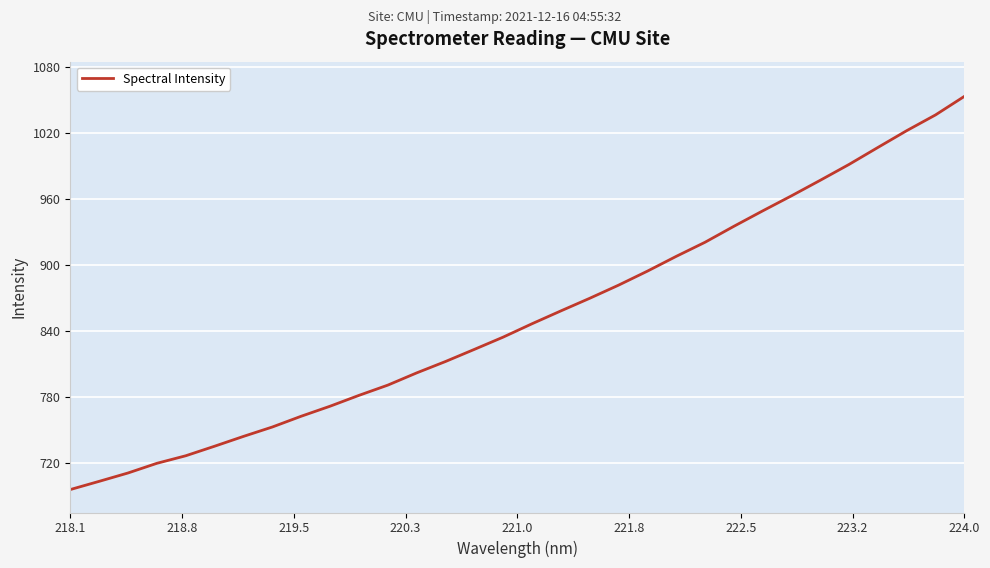

What is the smallest value displayed?

695.8